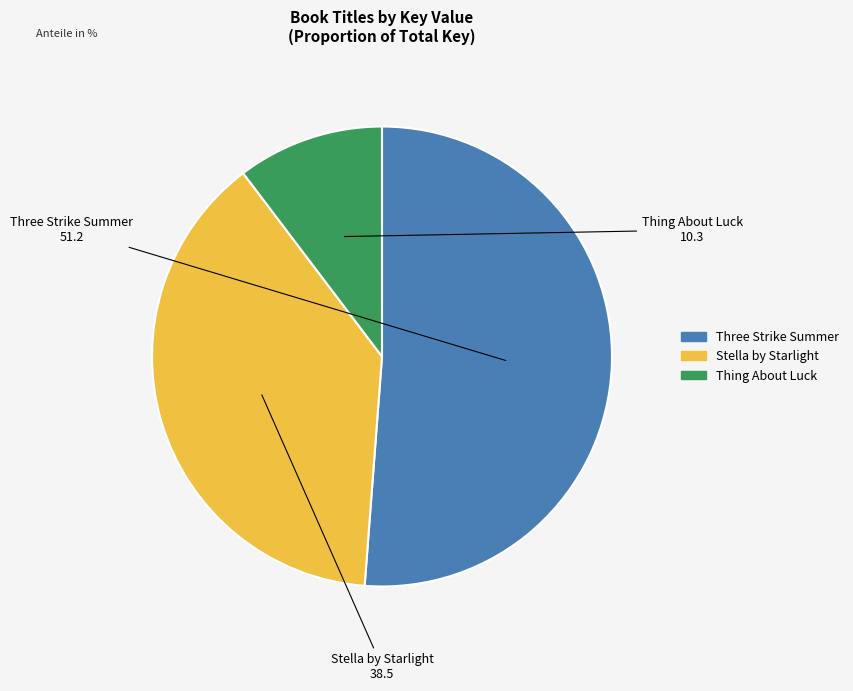

Rank the categories by value from highest to lowest.

Three Strike Summer, Stella by Starlight, Thing About Luck